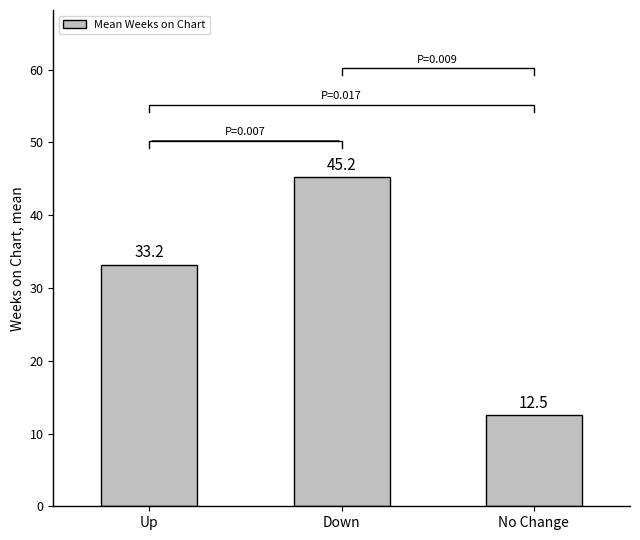

How many data points does each series have?

3